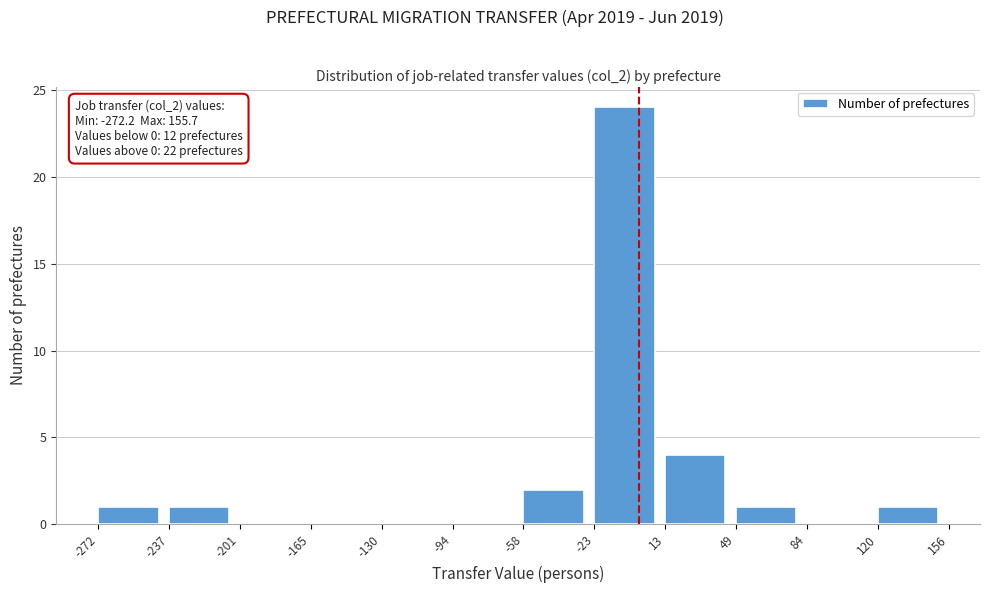

Which range on the x-axis has the tallest bar?

-23 to 13